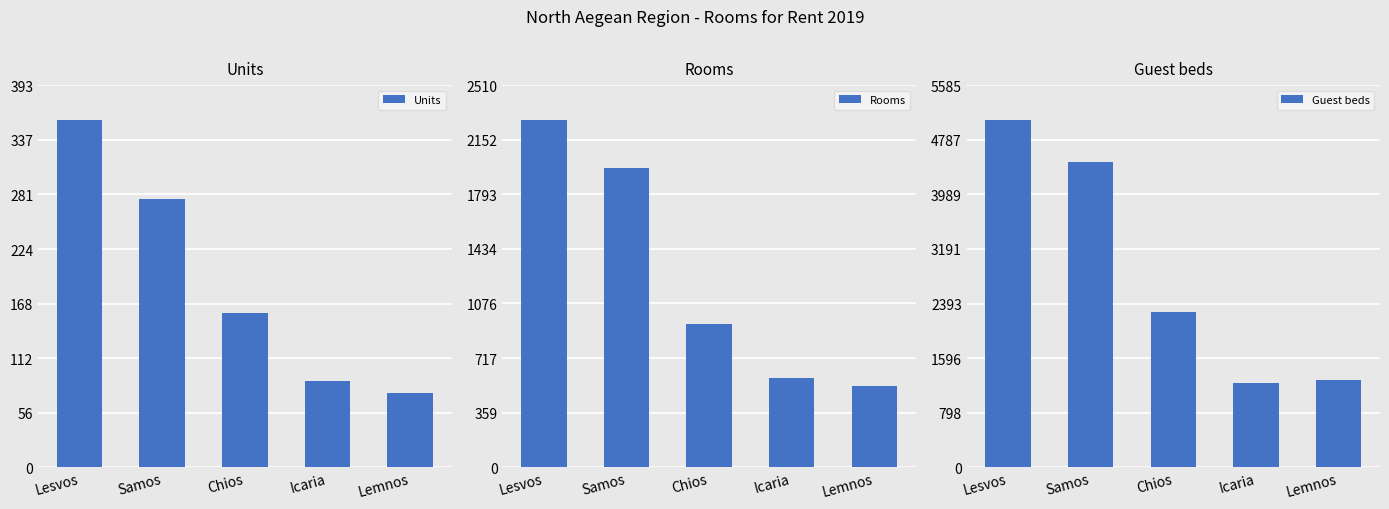

Reading right to left, extract all data points from this chart.

Units: Lemnos=76	Icaria=89	Chios=159	Samos=276	Lesvos=357
Rooms: Lemnos=533	Icaria=589	Chios=940	Samos=1967	Lesvos=2282
Guest beds: Lemnos=1274	Icaria=1235	Chios=2264	Samos=4464	Lesvos=5077